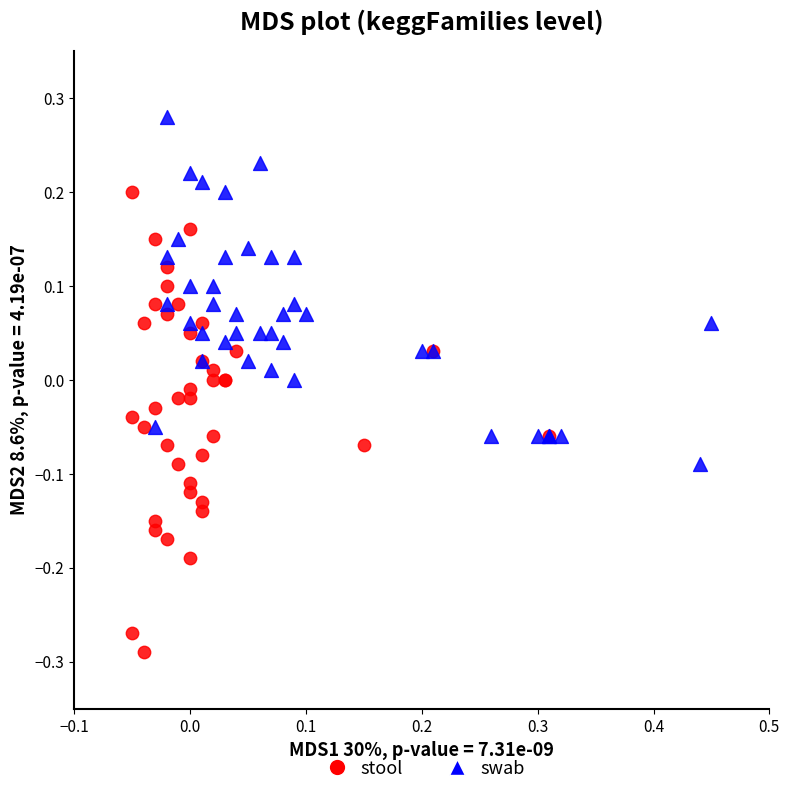

Which series reaches the minimum Y coordinate?

stool